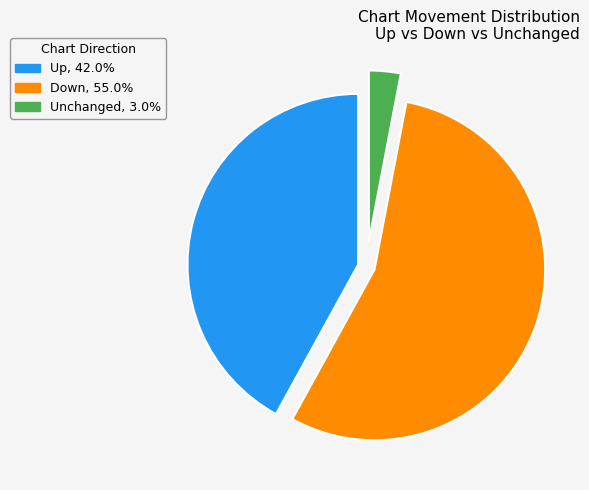

Is there a majority slice in this chart?

Yes